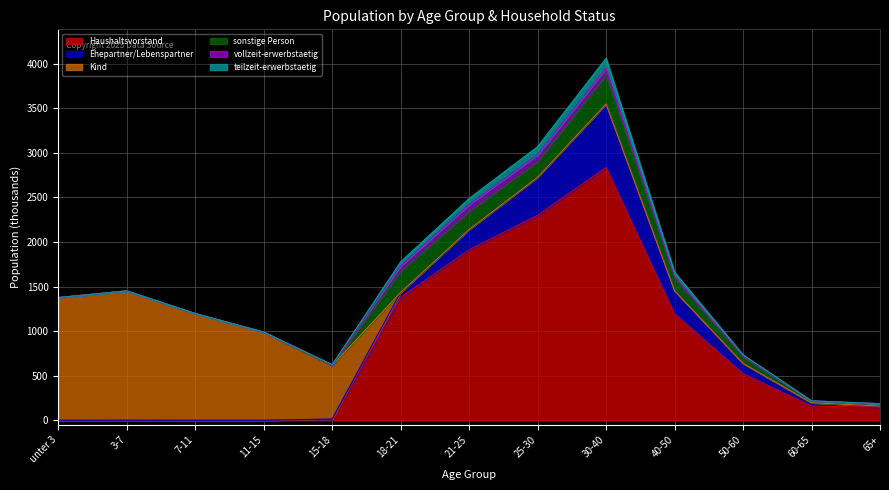

At which label does Ehepartner/Lebenspartner reach its minimum?

unter 3